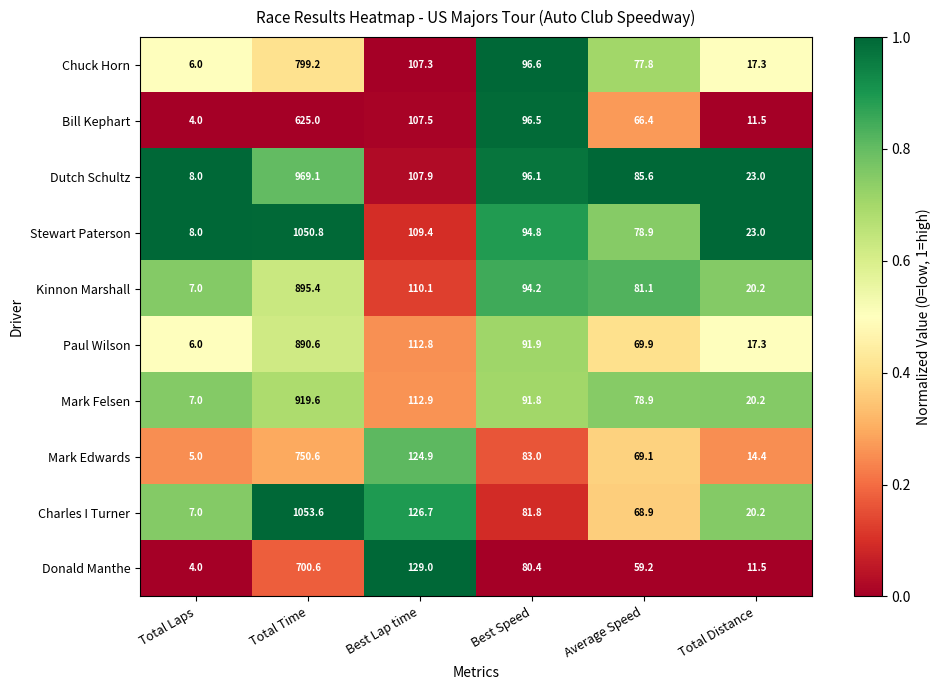

What is the minimum value shown in the chart?

4.0